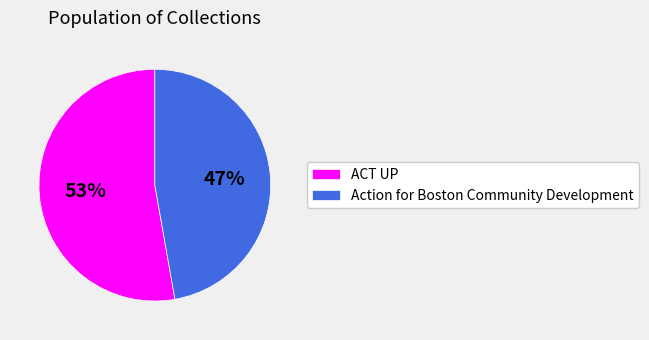

What is the smallest slice in the pie chart?

Action for Boston Community Development